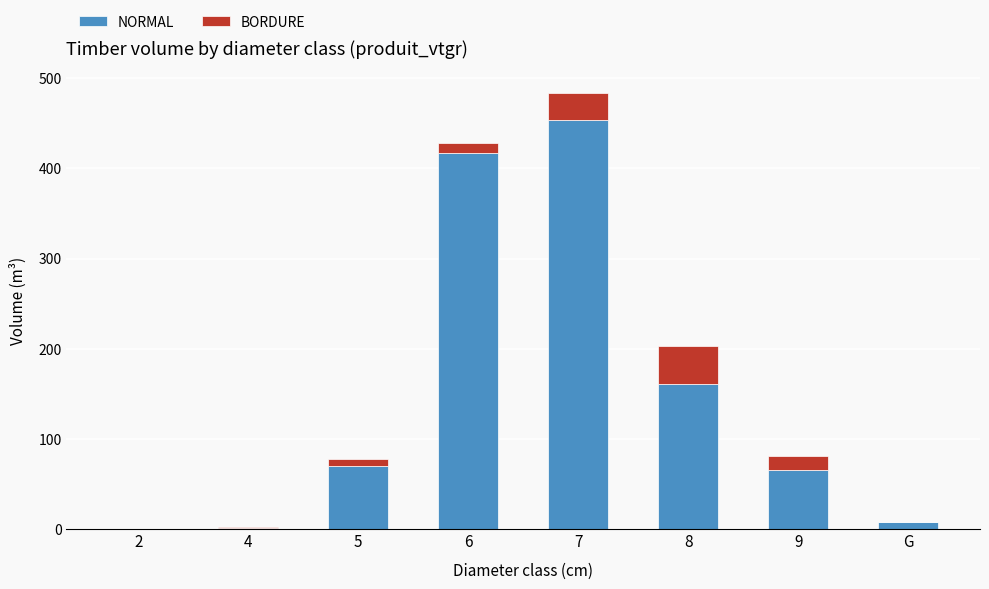

What is the highest value of the NORMAL series?

453.2